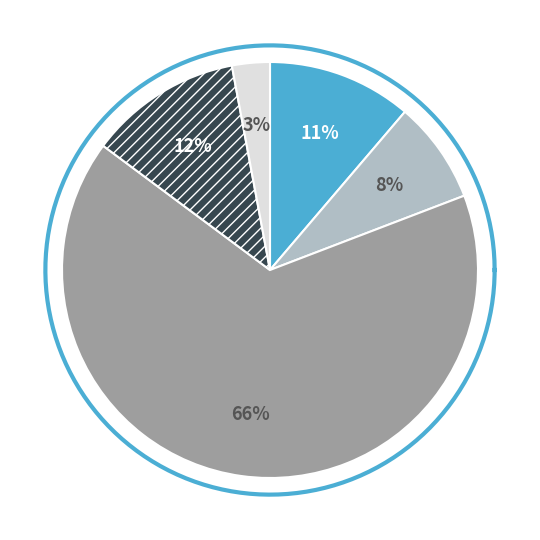

Which category has the smallest portion of the pie?

pcDNA3.1-METTL3